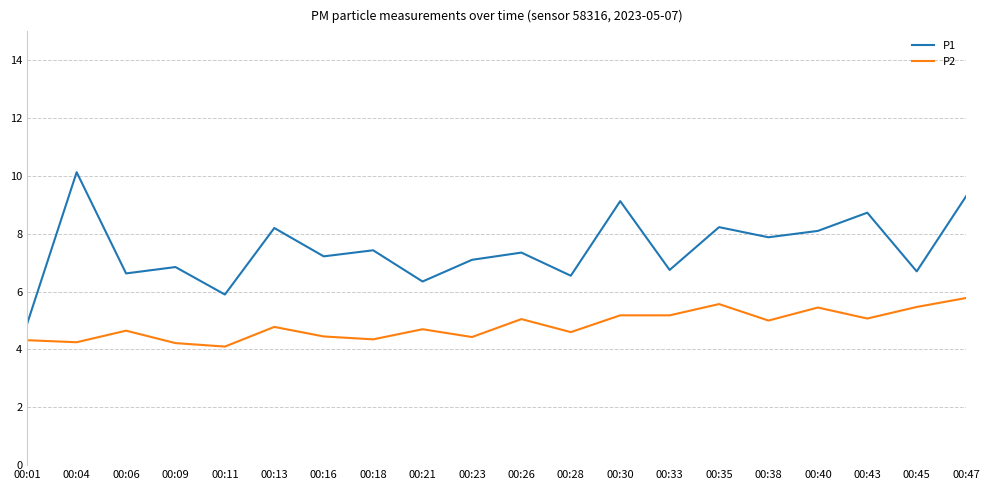

True or false: P2 and P1 cross at least once.

False